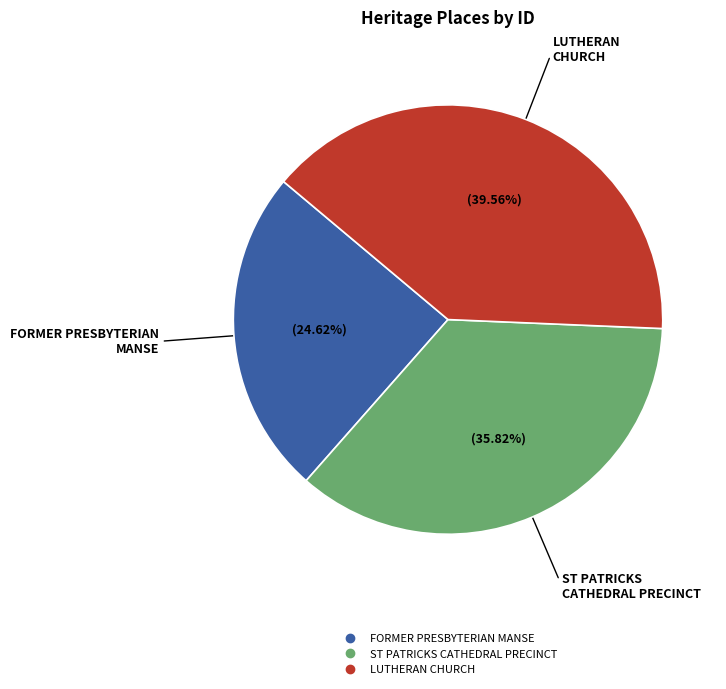

True or false: ST PATRICKS CATHEDRAL PRECINCT accounts for 28% of the total.

False